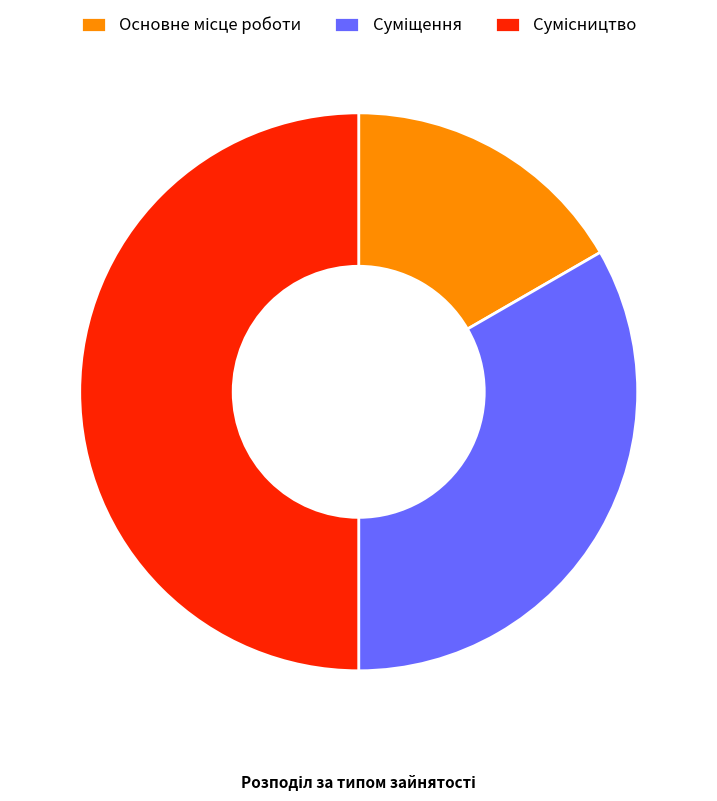

Count the number of slices in the pie.

3